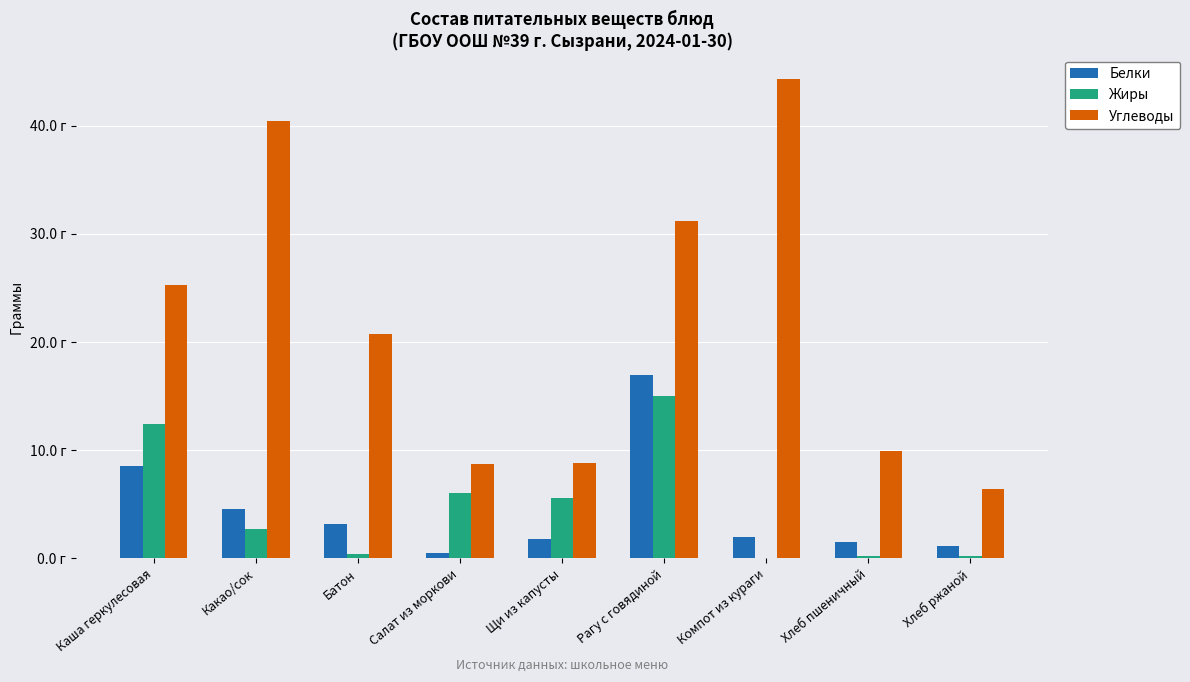

True or false: Углеводы has a value of 32.9 at Батон.

False